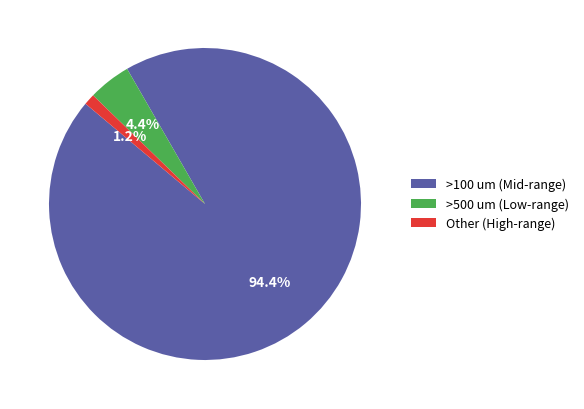

To the nearest percent, what is the difference between the largest and smallest slice percentages?

93%